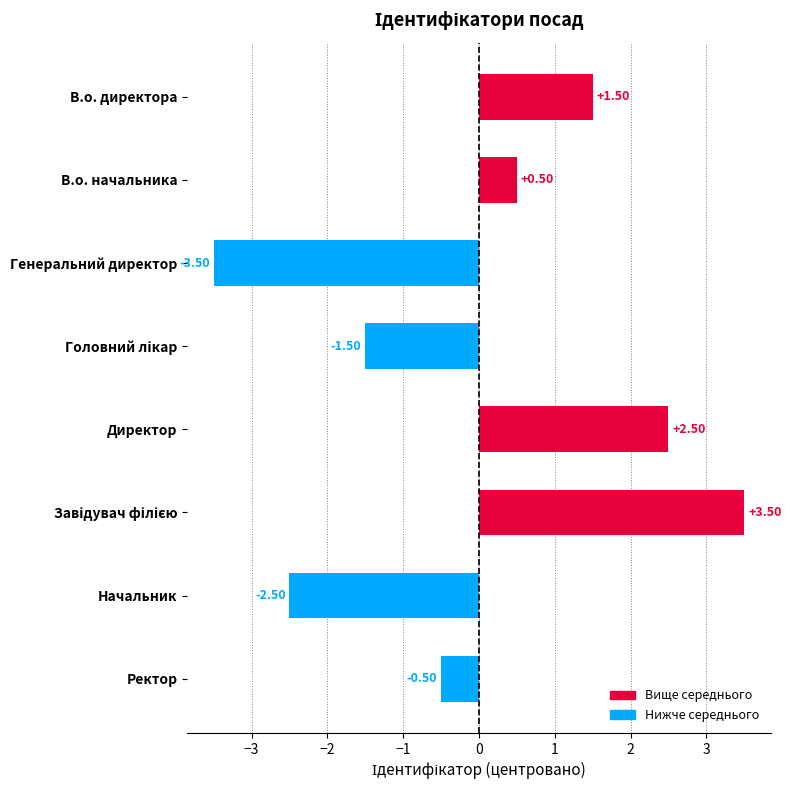

What is the label of the 2nd bar from the top?

В.о. начальника